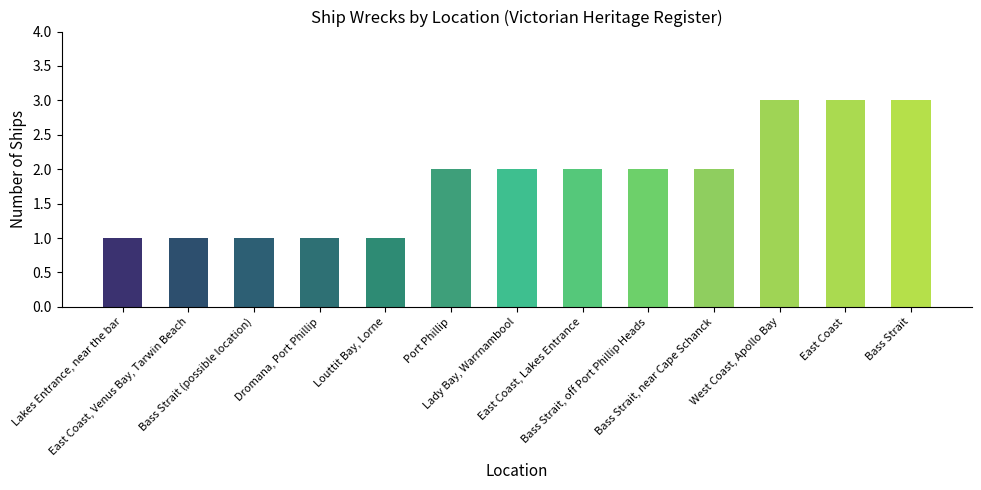

What position from the left is Bass Strait, off Port Phillip Heads?

9